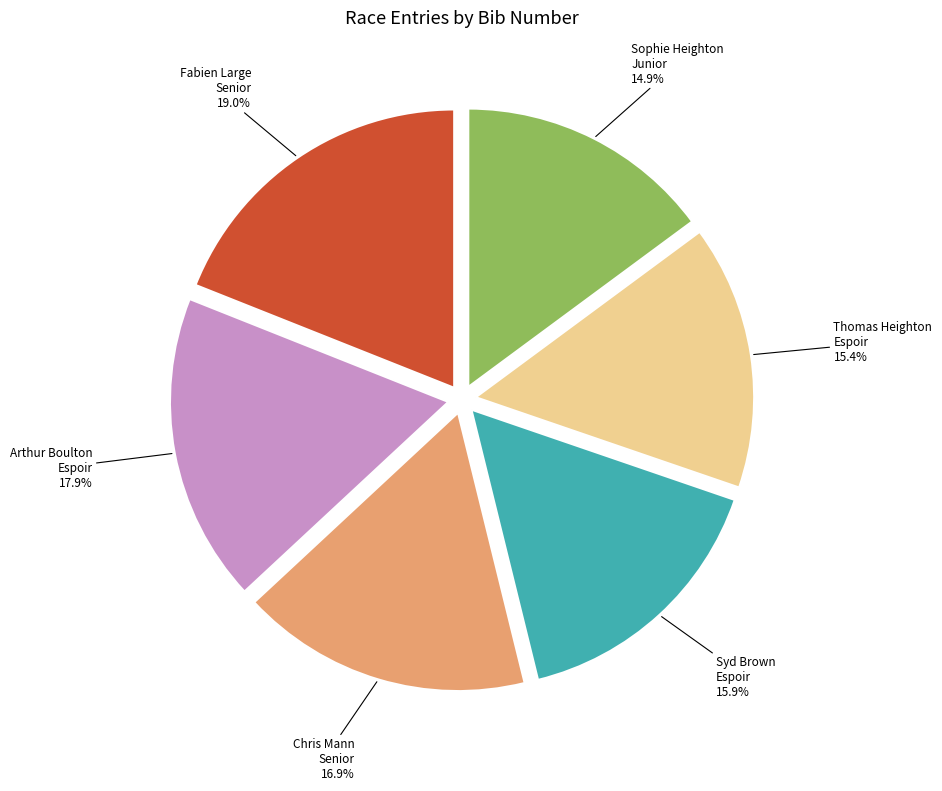

Count the number of slices in the pie.

6